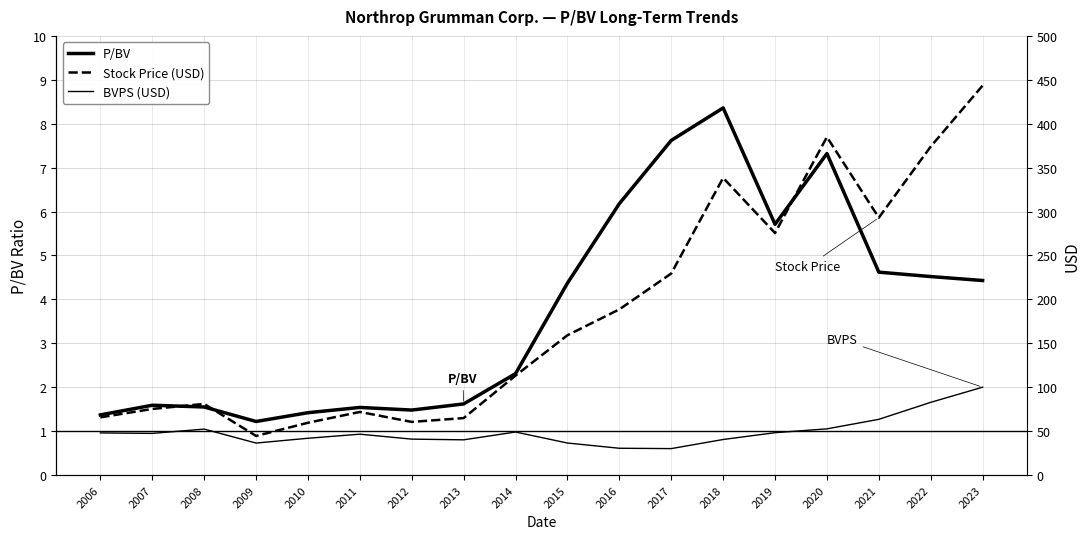

What is the difference between the Stock Price (USD) values at 2012 and 2018?

277.8